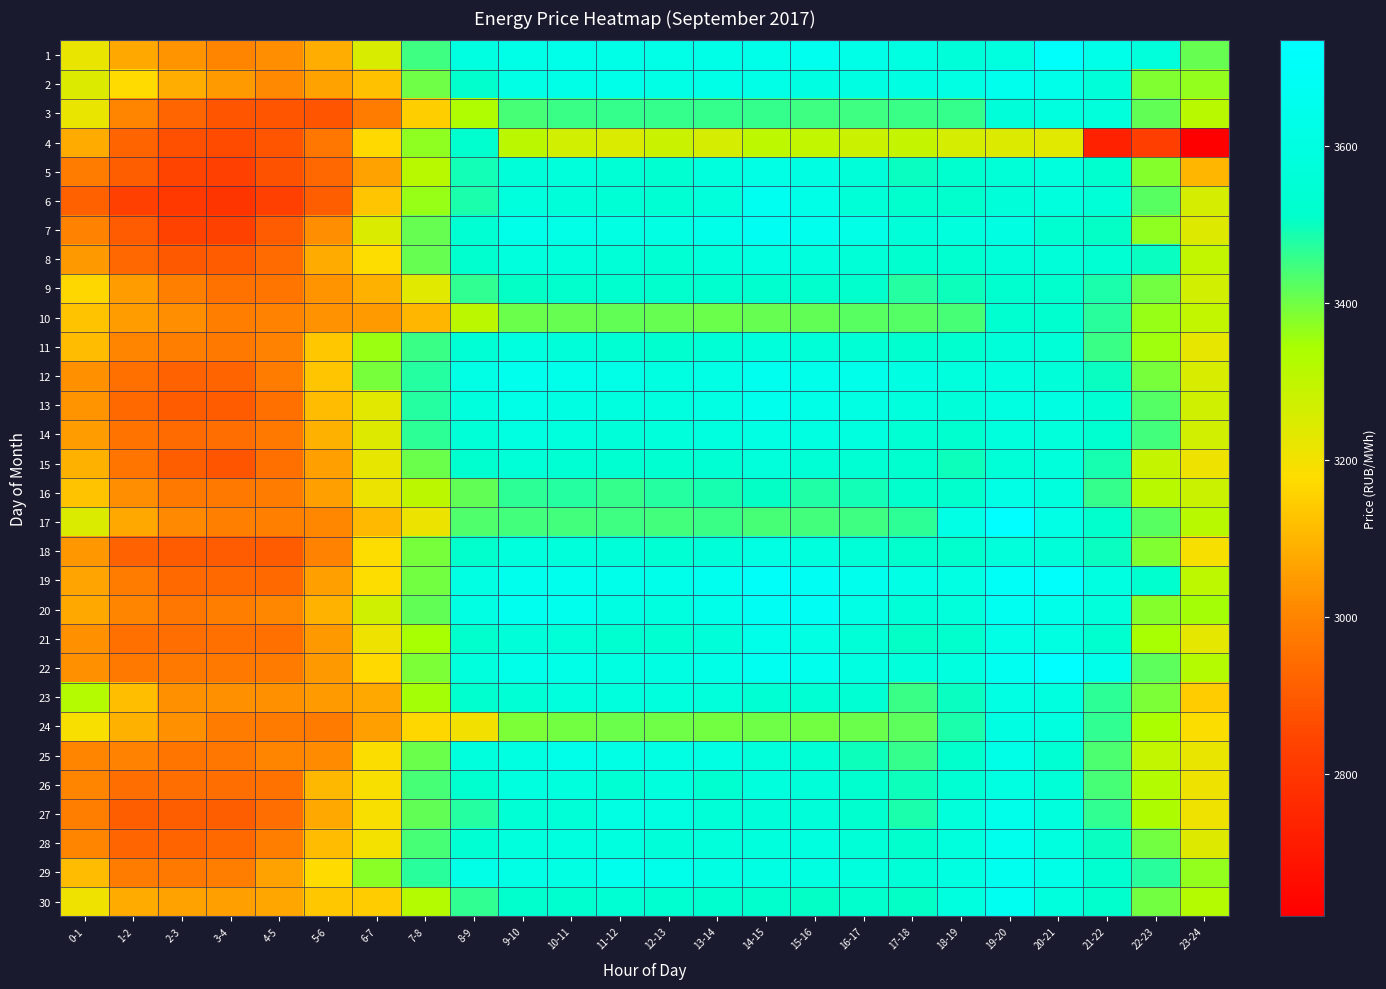

What is the difference between the highest and lowest values at 18-19?

358.0